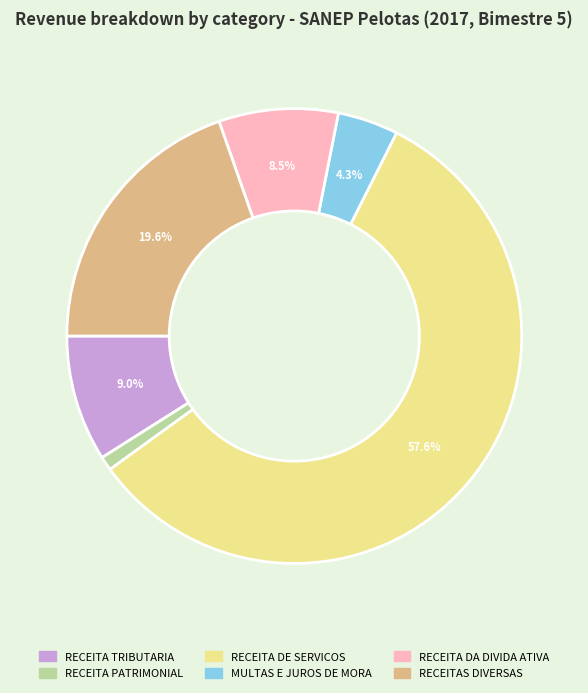

The RECEITA DA DIVIDA ATIVA slice represents 22% of the pie. True or false?

False